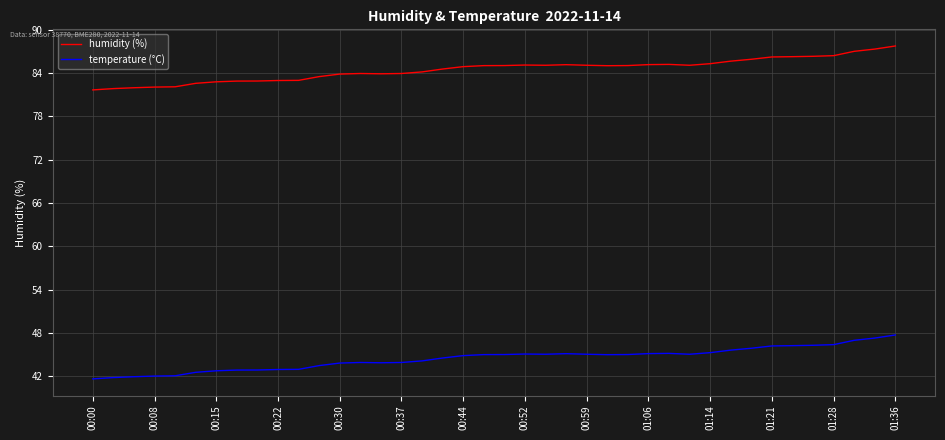

True or false: temperature (°C) and humidity (%) intersect in this chart.

False